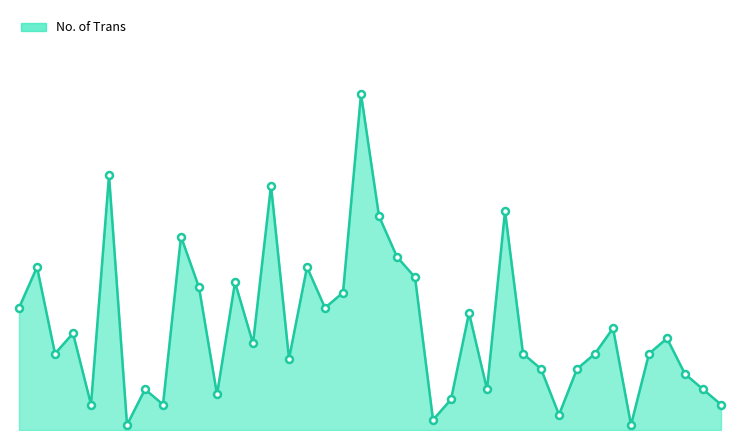

Does the chart have visible grid lines?

No